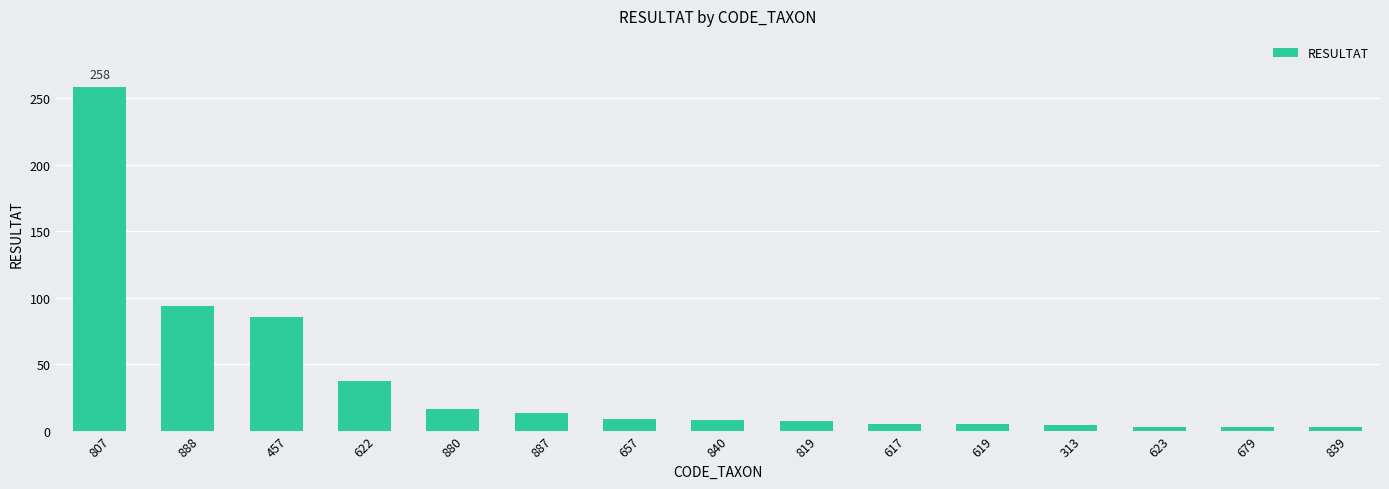

The chart shows a value of 18 at 622. True or false?

False